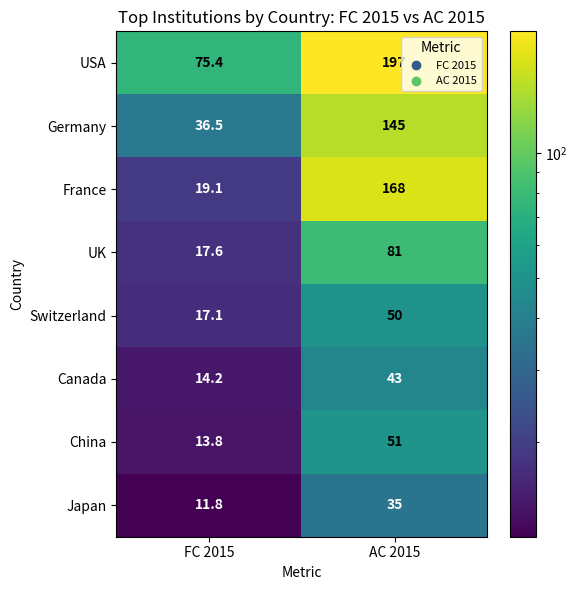

At how many categories does at least one series exceed 123?

1